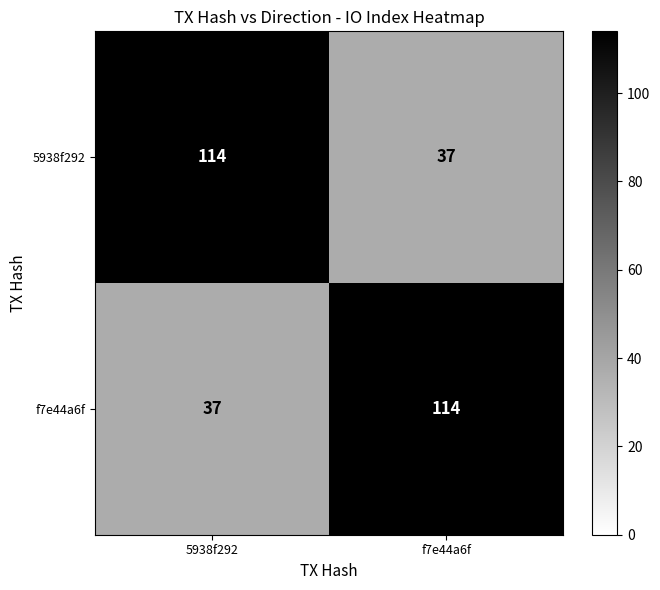

What is the difference between the 5938f292 values at 5938f292 and f7e44a6f?

77